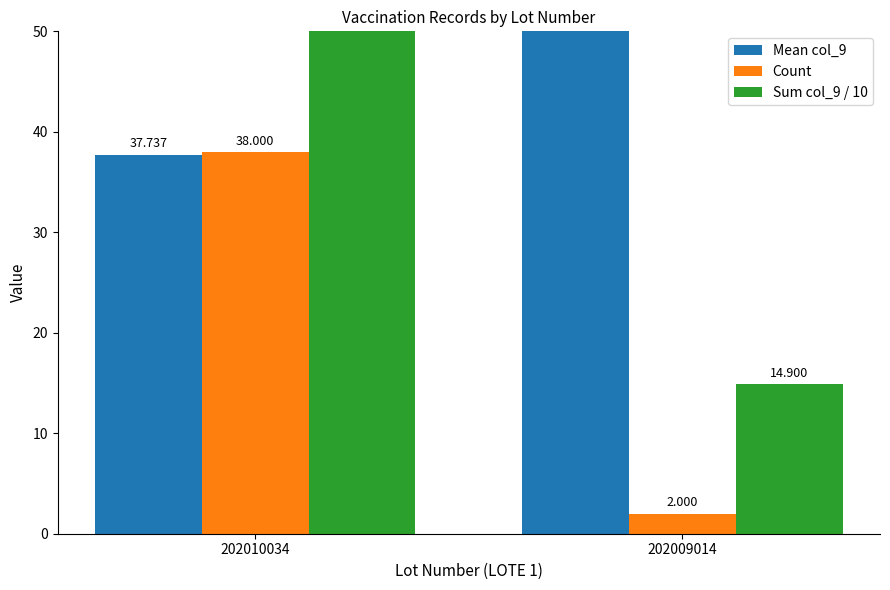

True or false: Mean col_9 has a value of 74.5 at 202009014.

True